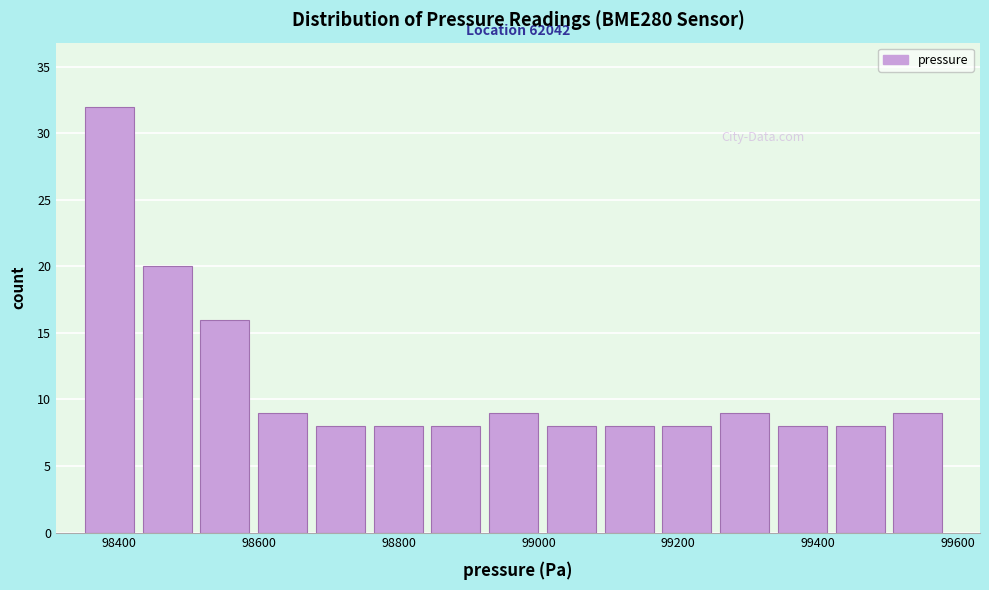

Over which range of the x-axis is the bar tallest?

98360 to 98440